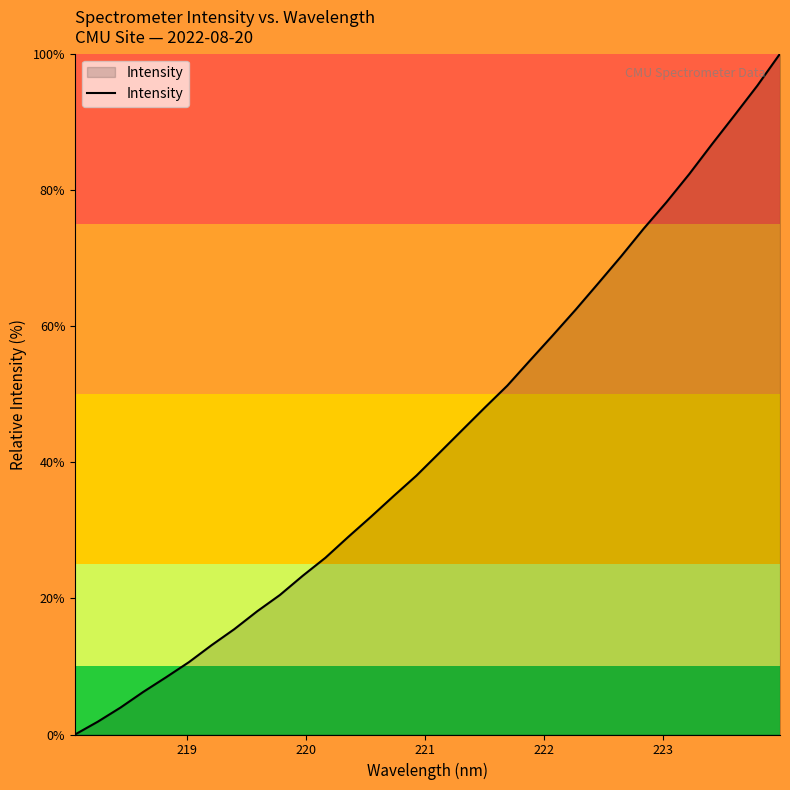

What is the maximum value shown in the chart?

100.0